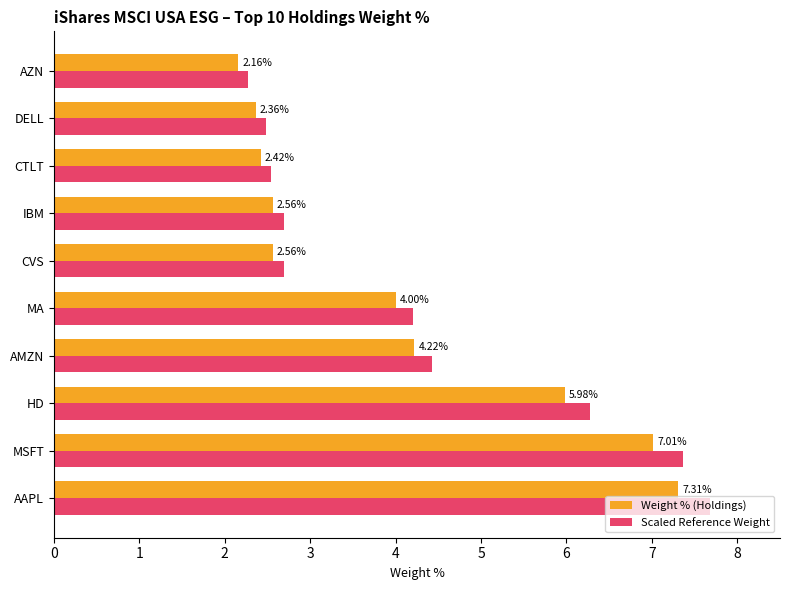

What is the highest value of the Scaled Reference Weight series?

7.7